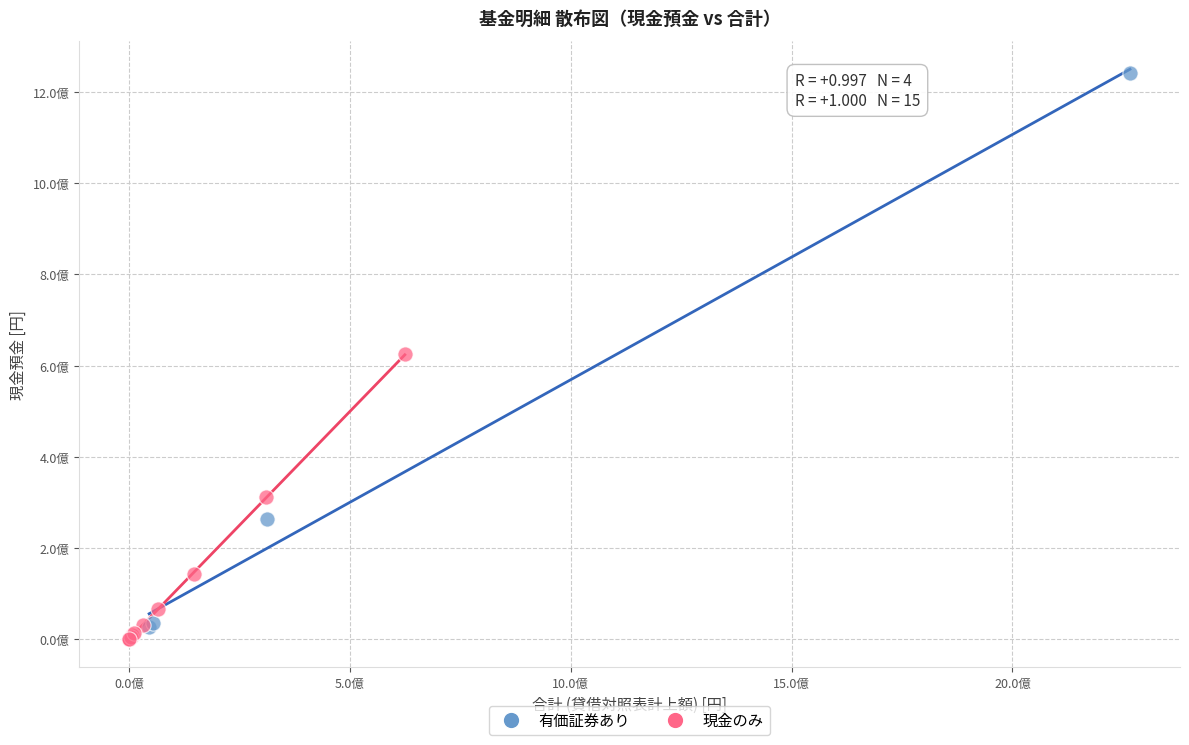

Which series contains the highest Y value?

有価証券あり